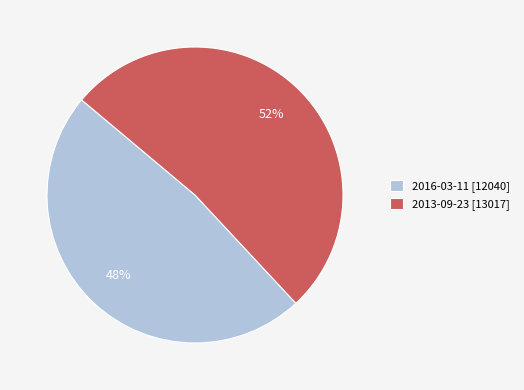

Count the number of slices in the pie.

2